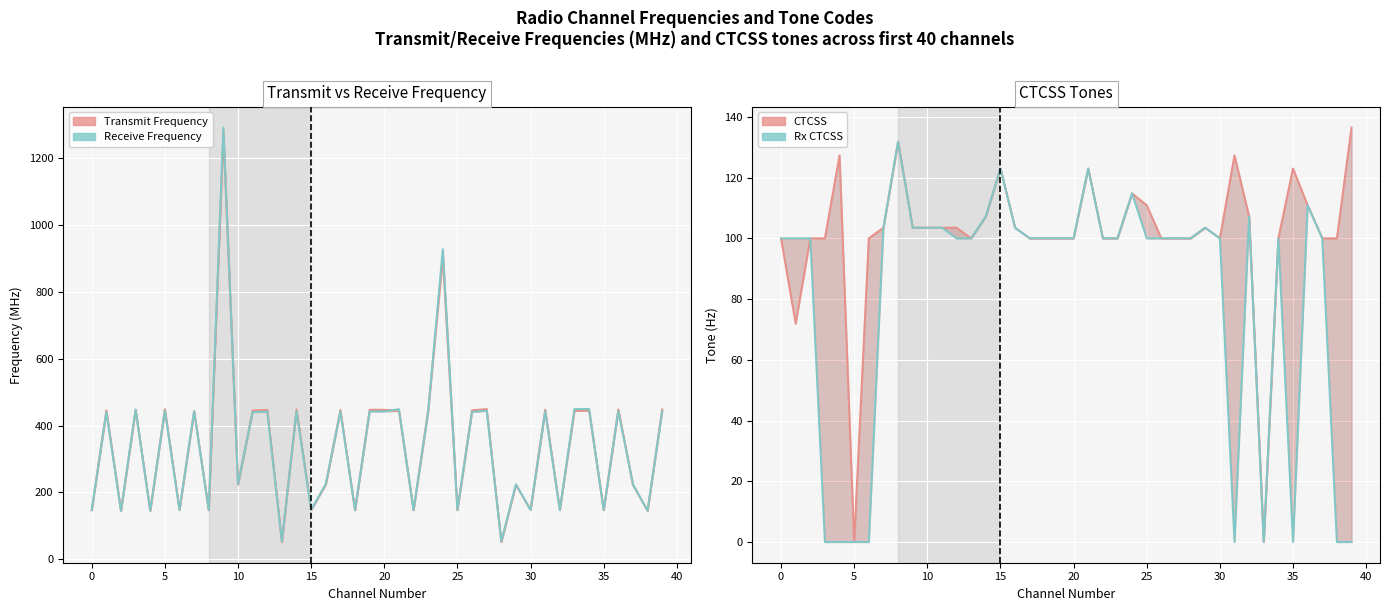

What is the value of the CTCSS point at the 35th from the left?

100.0